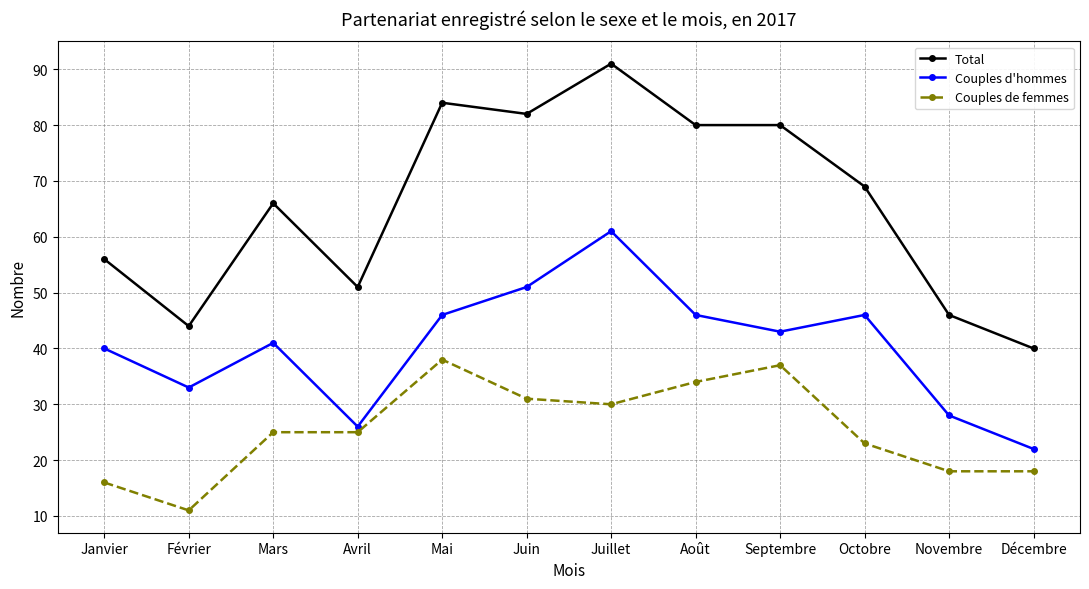

Reading right to left, list all the values displayed in this chart.

Total: Décembre=40	Novembre=46	Octobre=69	Septembre=80	Août=80	Juillet=91	Juin=82	Mai=84	Avril=51	Mars=66	Février=44	Janvier=56
Couples d'hommes: Décembre=22	Novembre=28	Octobre=46	Septembre=43	Août=46	Juillet=61	Juin=51	Mai=46	Avril=26	Mars=41	Février=33	Janvier=40
Couples de femmes: Décembre=18	Novembre=18	Octobre=23	Septembre=37	Août=34	Juillet=30	Juin=31	Mai=38	Avril=25	Mars=25	Février=11	Janvier=16